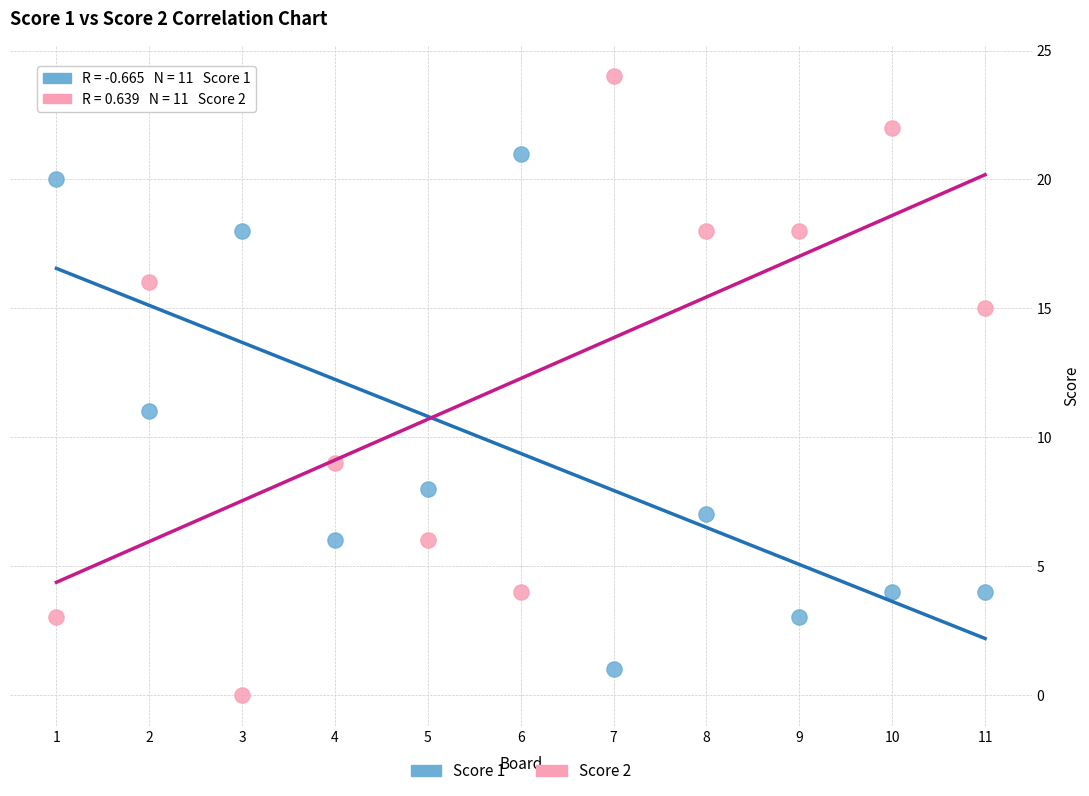

What are all the series names shown in the legend?

Score 1, Score 2